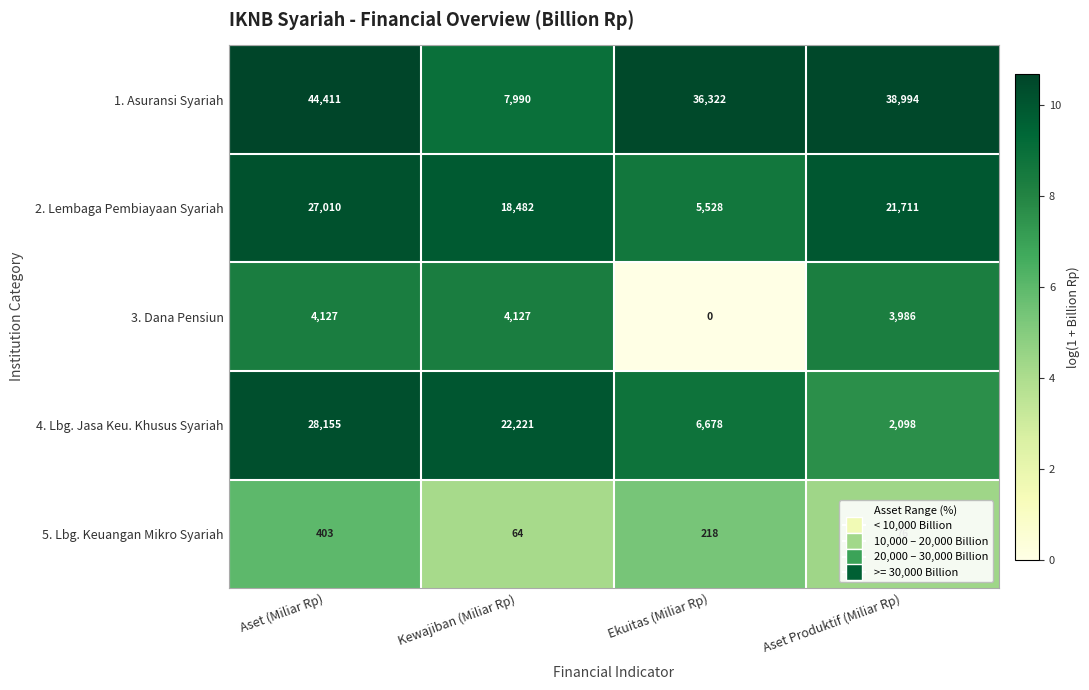

What is the difference between the 3. Dana Pensiun values at Ekuitas (Miliar Rp) and Aset Produktif (Miliar Rp)?

3986